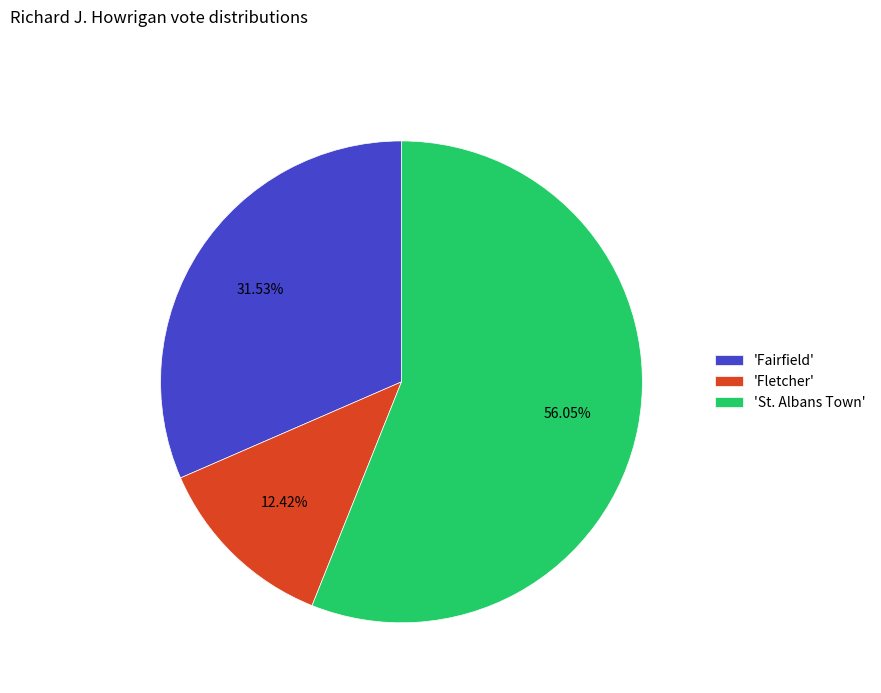

Which slice is the smallest?

'Fletcher'